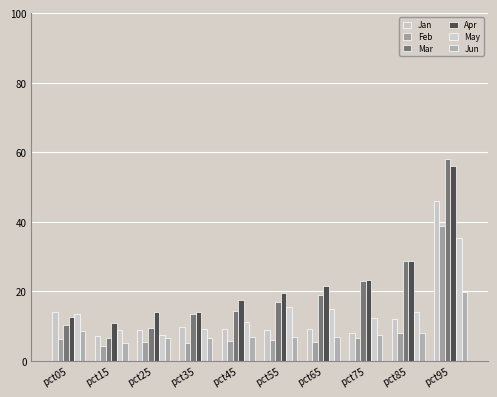

Which category has the highest value in the Jun series?

pct95